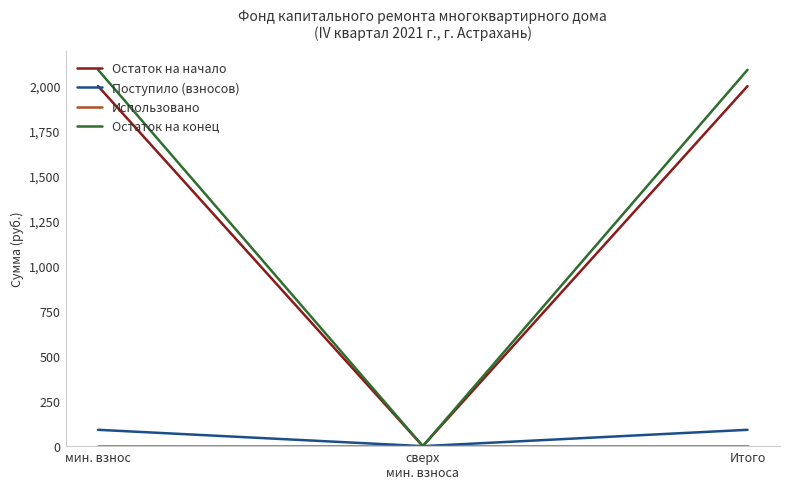

Is it true that Остаток на конец equals 599.6 at Итого?

False